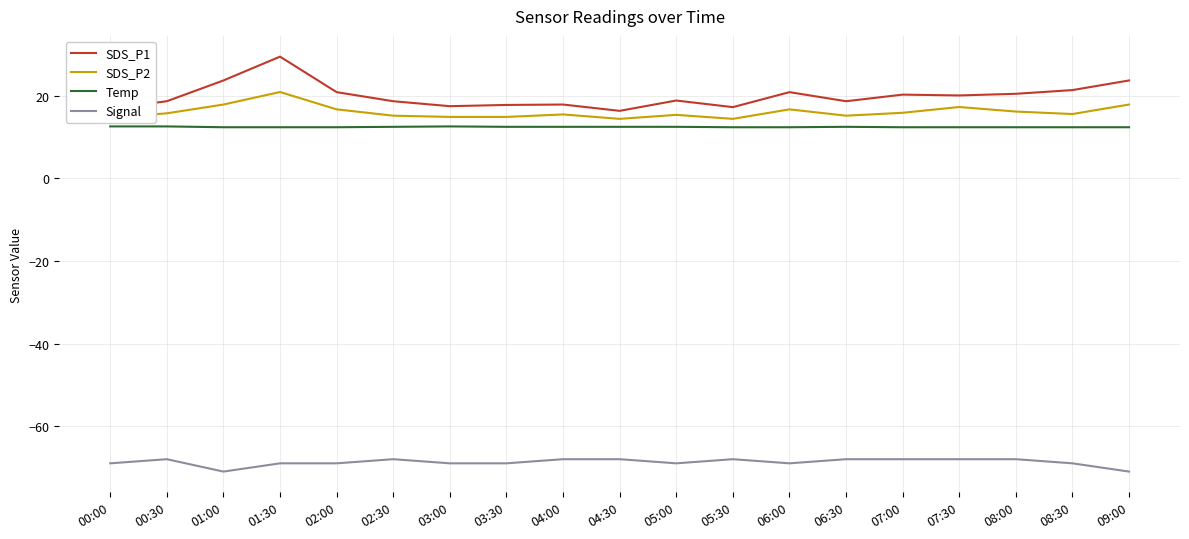

True or false: Temp and SDS_P1 intersect in this chart.

False